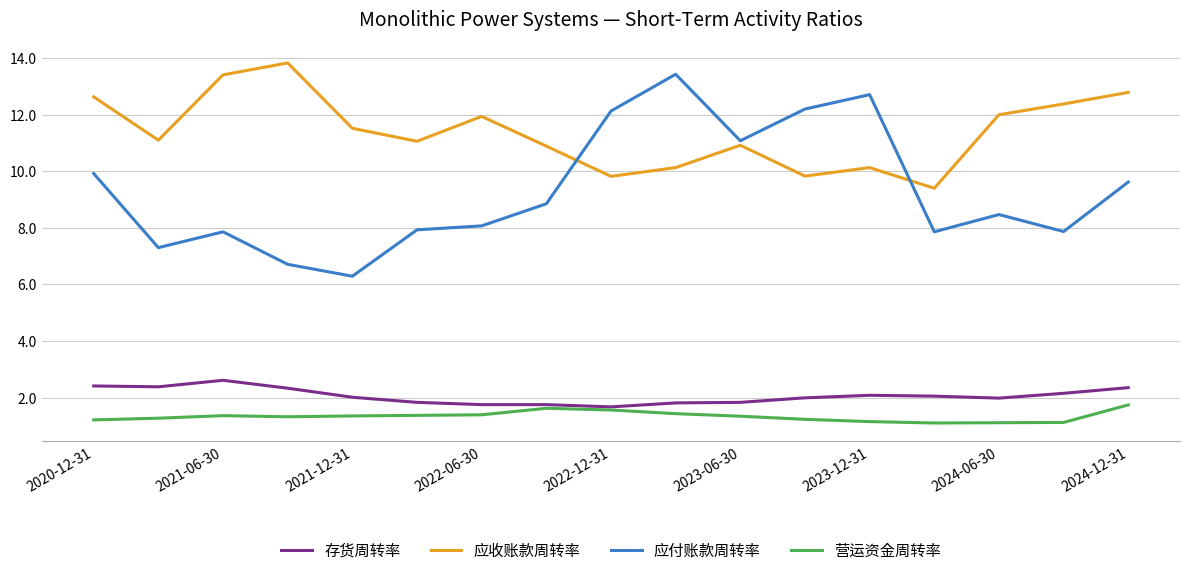

True or false: 存货周转率 and 应收账款周转率 cross at least once.

False